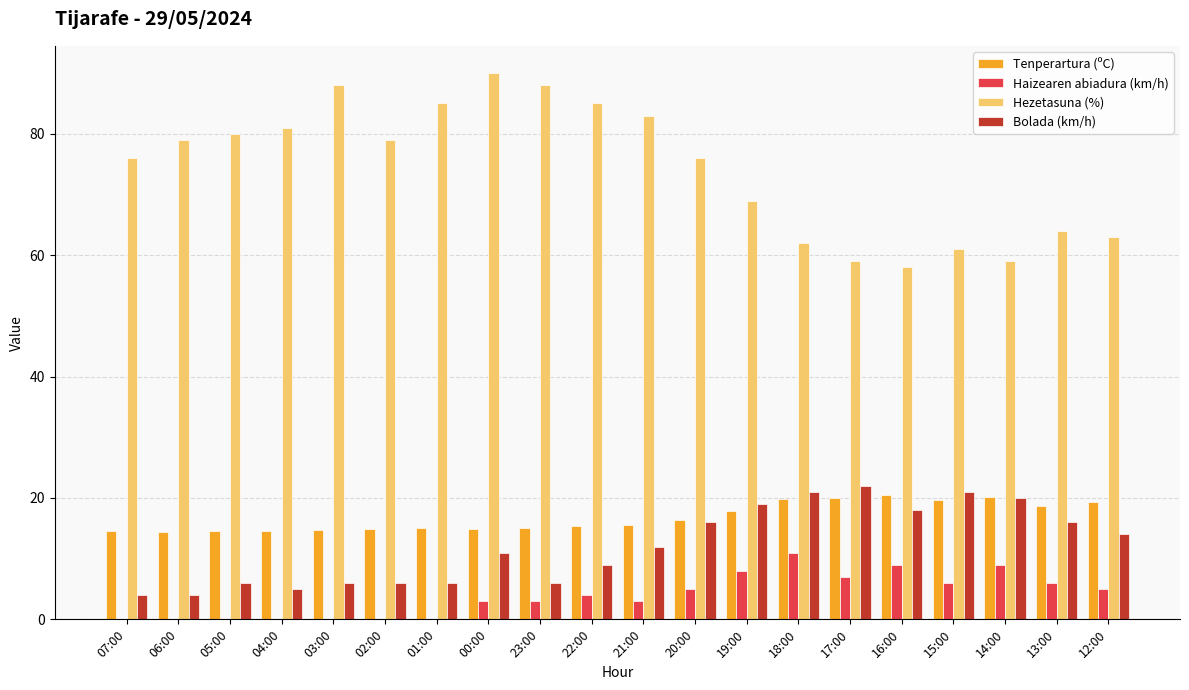

What is the sum of all Hezetasuna (%) values?

1485.0